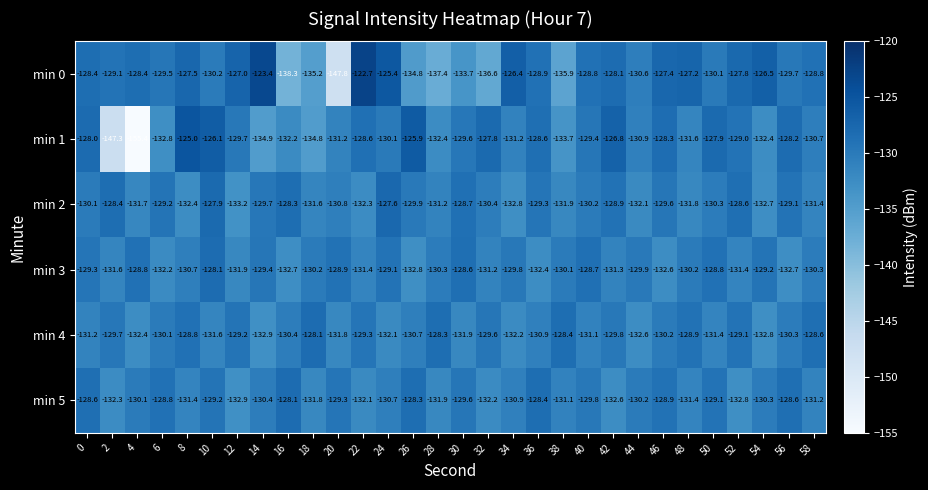

Is it true that min 1 equals -129.7 at 12?

True